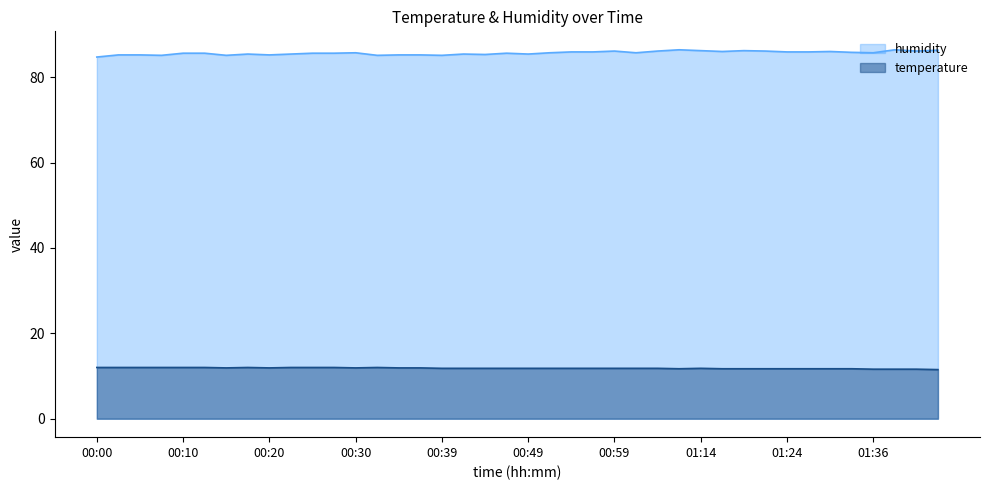

Rank the series by their average value, from highest to lowest.

humidity, temperature